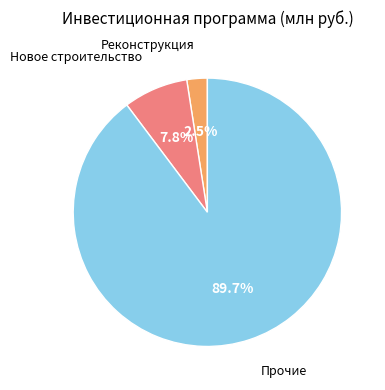

Is there any slice that represents more than half of the pie?

Yes